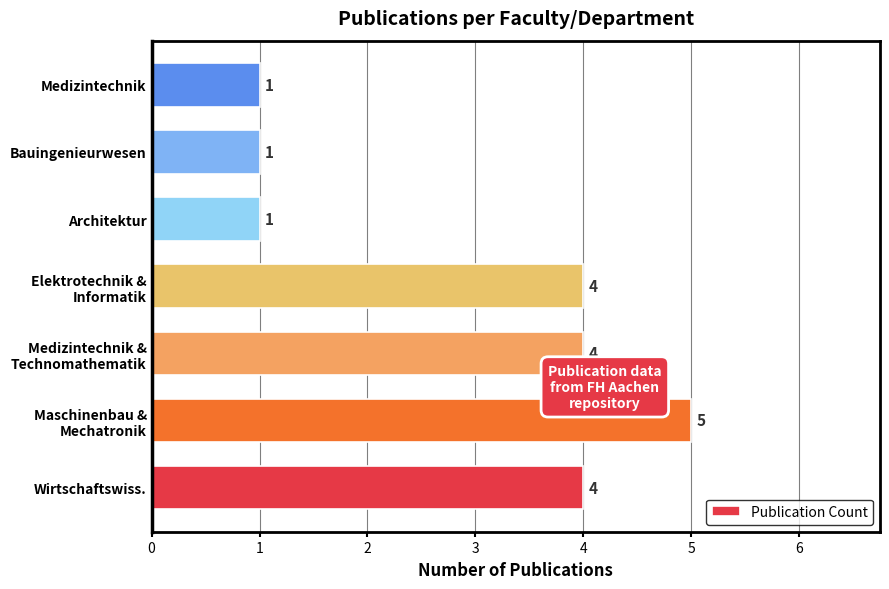

Between Wirtschaftswiss. and Bauingenieurwesen, which is larger?

Wirtschaftswiss.